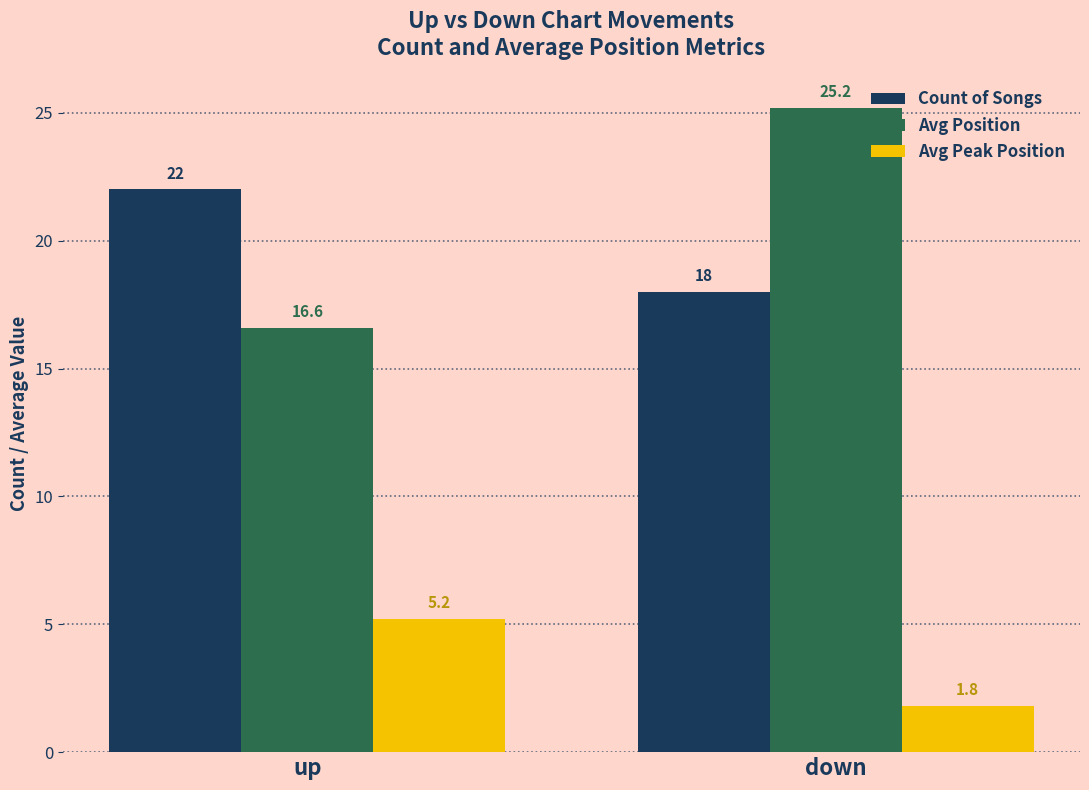

What is the difference between the Avg Peak Position values at down and up?

3.4